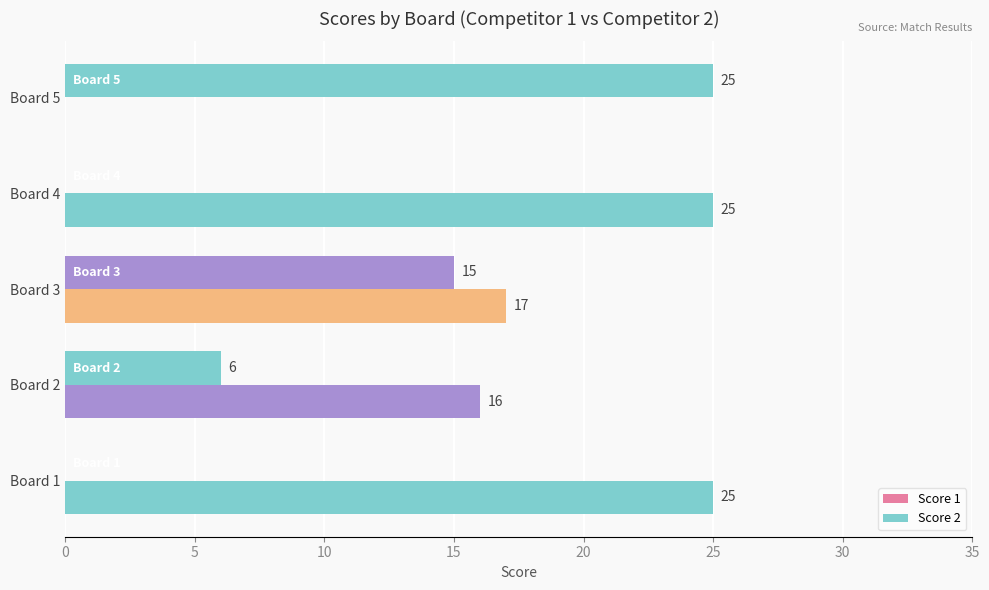

How many series are shown in this chart?

2